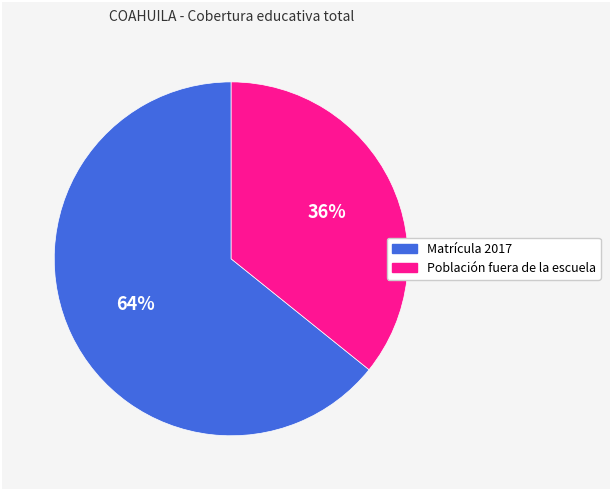

Which has a higher value, Población fuera de la escuela or Matrícula 2017?

Matrícula 2017